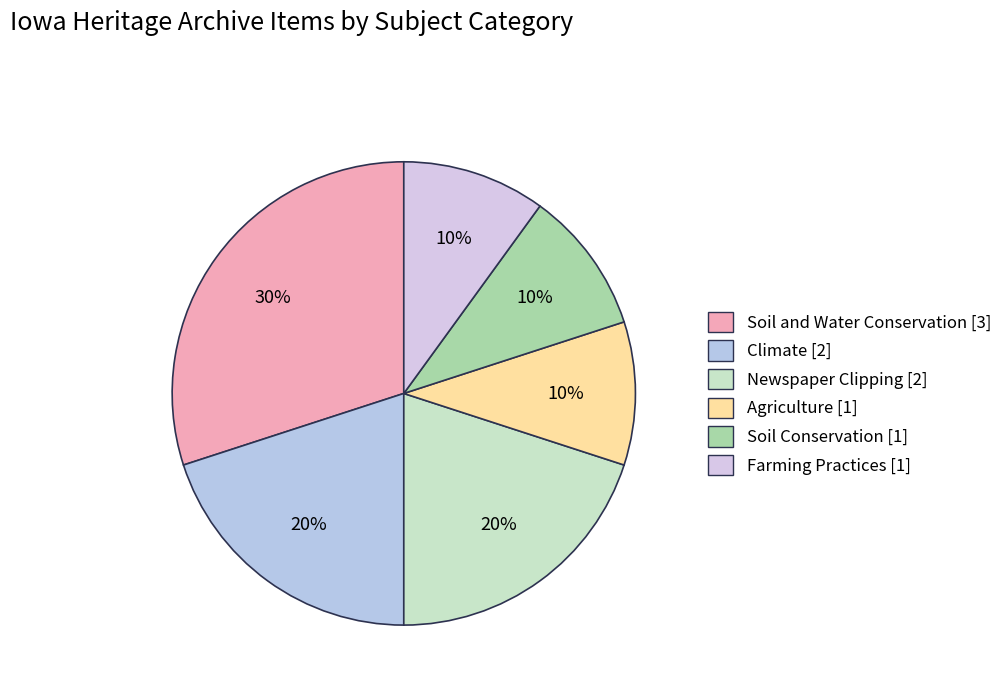

How many segments does this pie chart have?

6